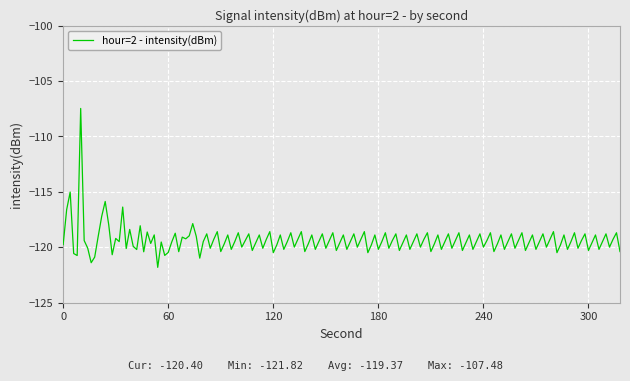

What is the difference between the maximum and minimum values?

14.3